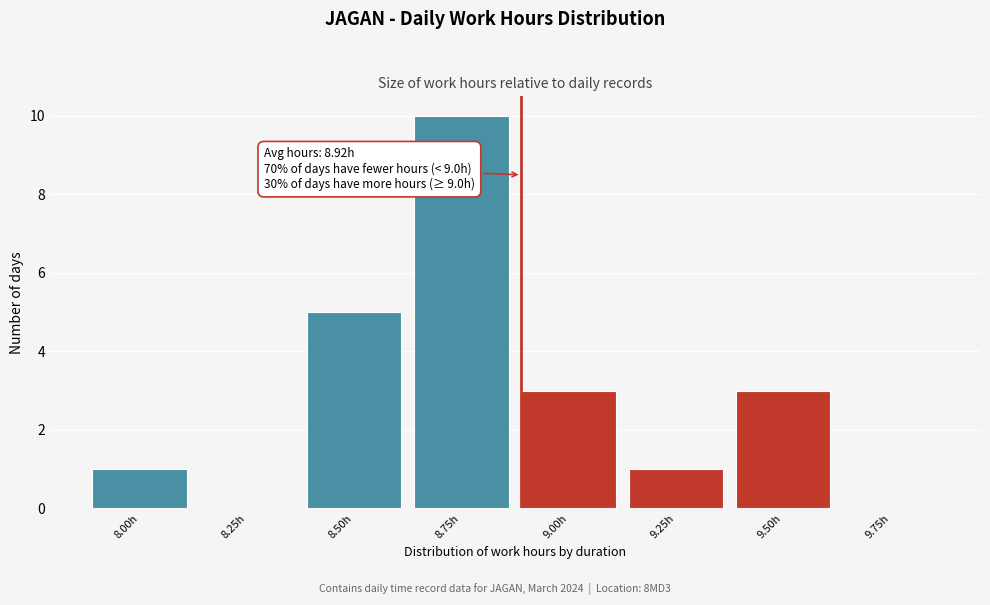

Reading left to right, what are all the values shown in this chart?

8.00h=1	8.25h=0	8.50h=5	8.75h=10	9.00h=3	9.25h=1	9.50h=3	9.75h=0